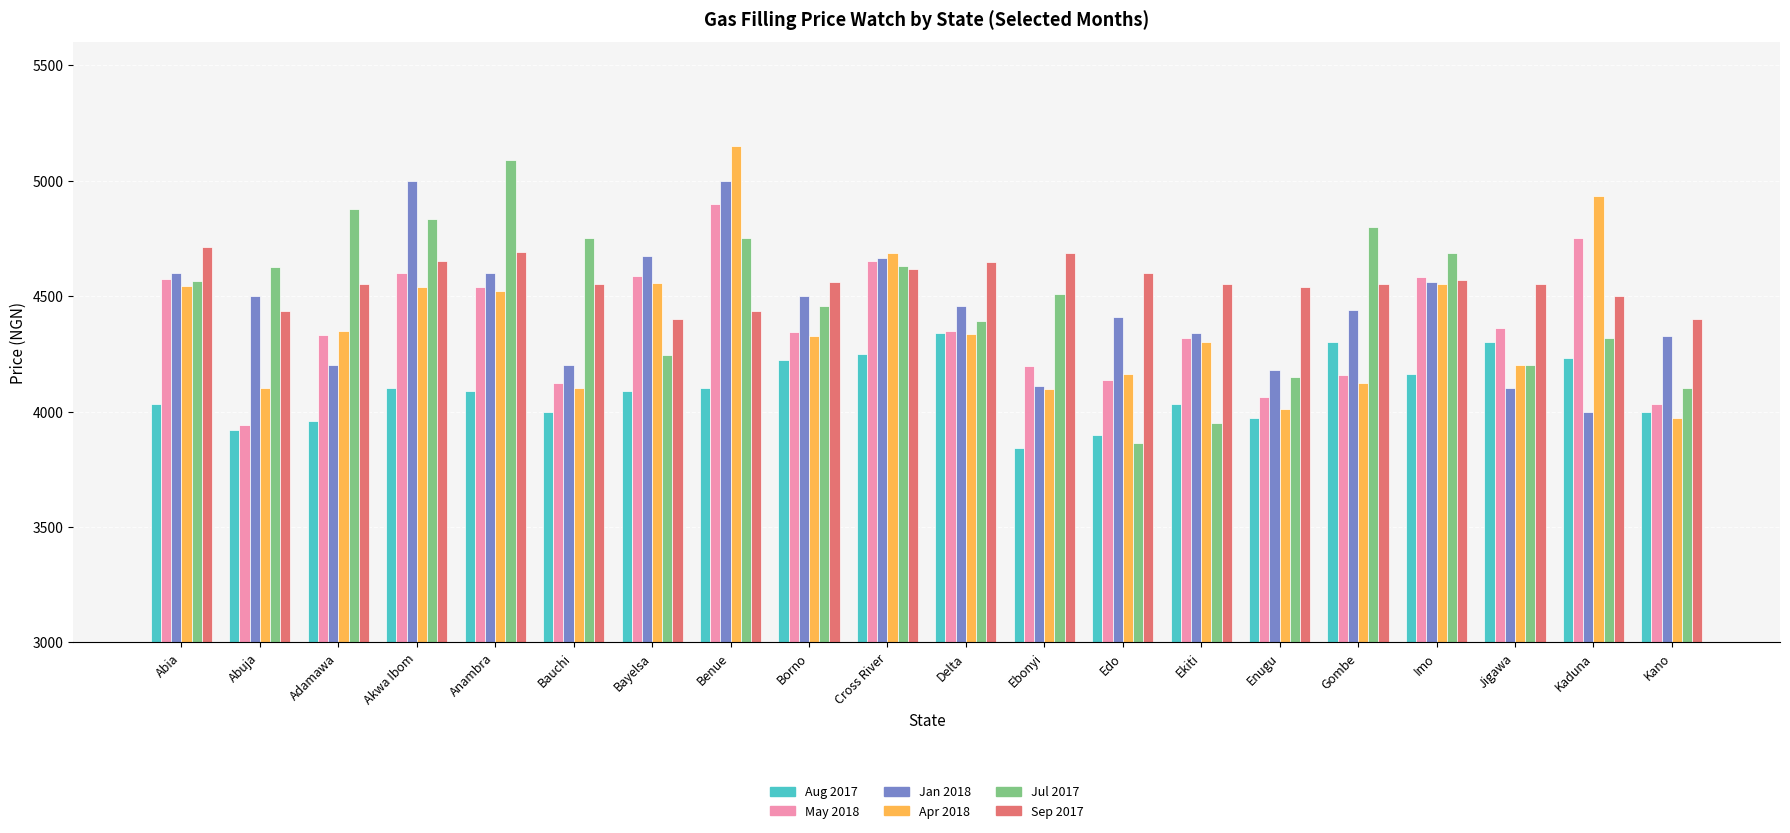

How many bars are there in each group?

6